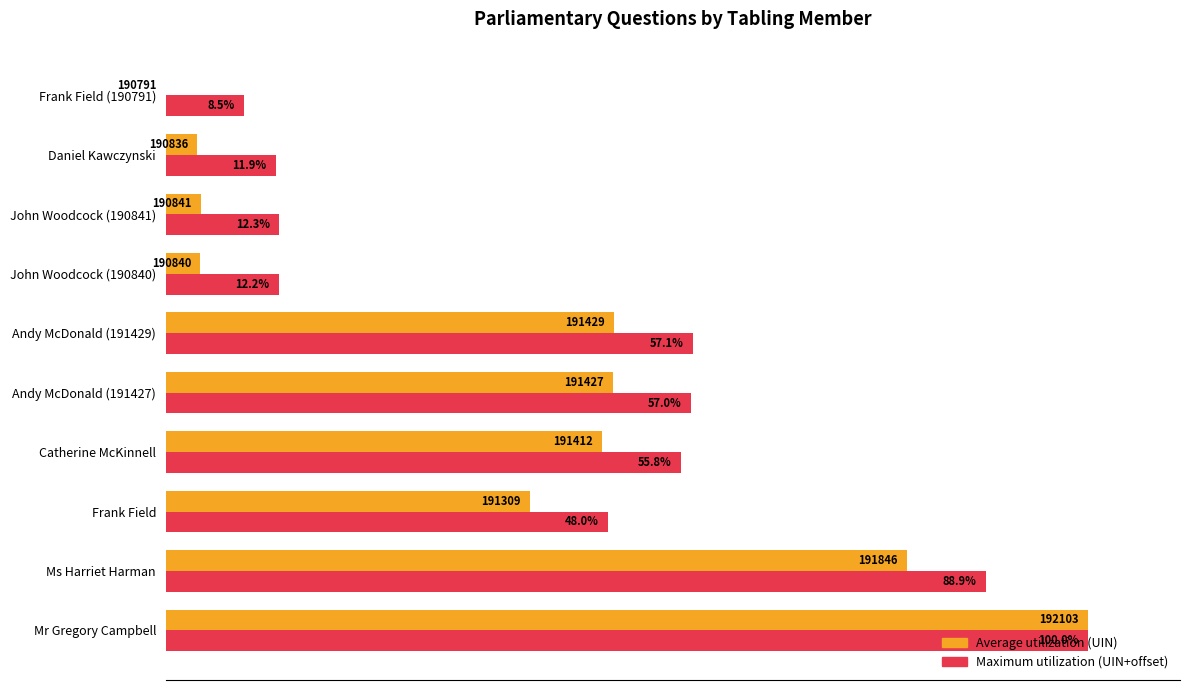

Which category has the highest value across all series?

Mr Gregory Campbell